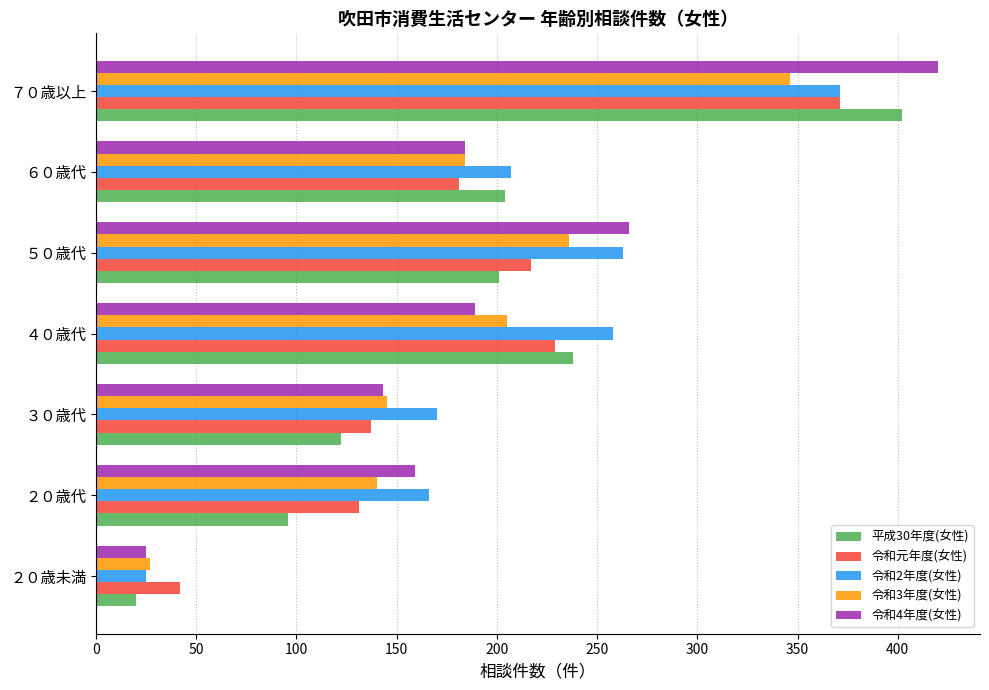

At how many categories does at least one series exceed 95?

6